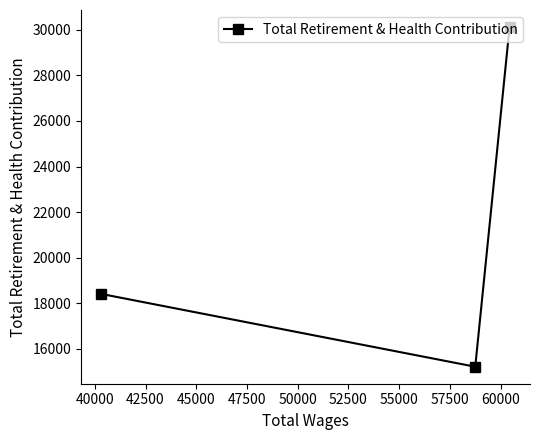

What is the difference between the maximum and minimum values?

14922